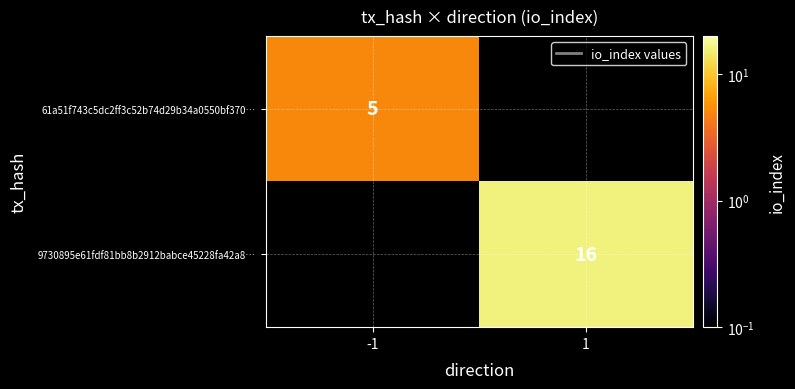

Which has a higher value, -1 or 1?

1